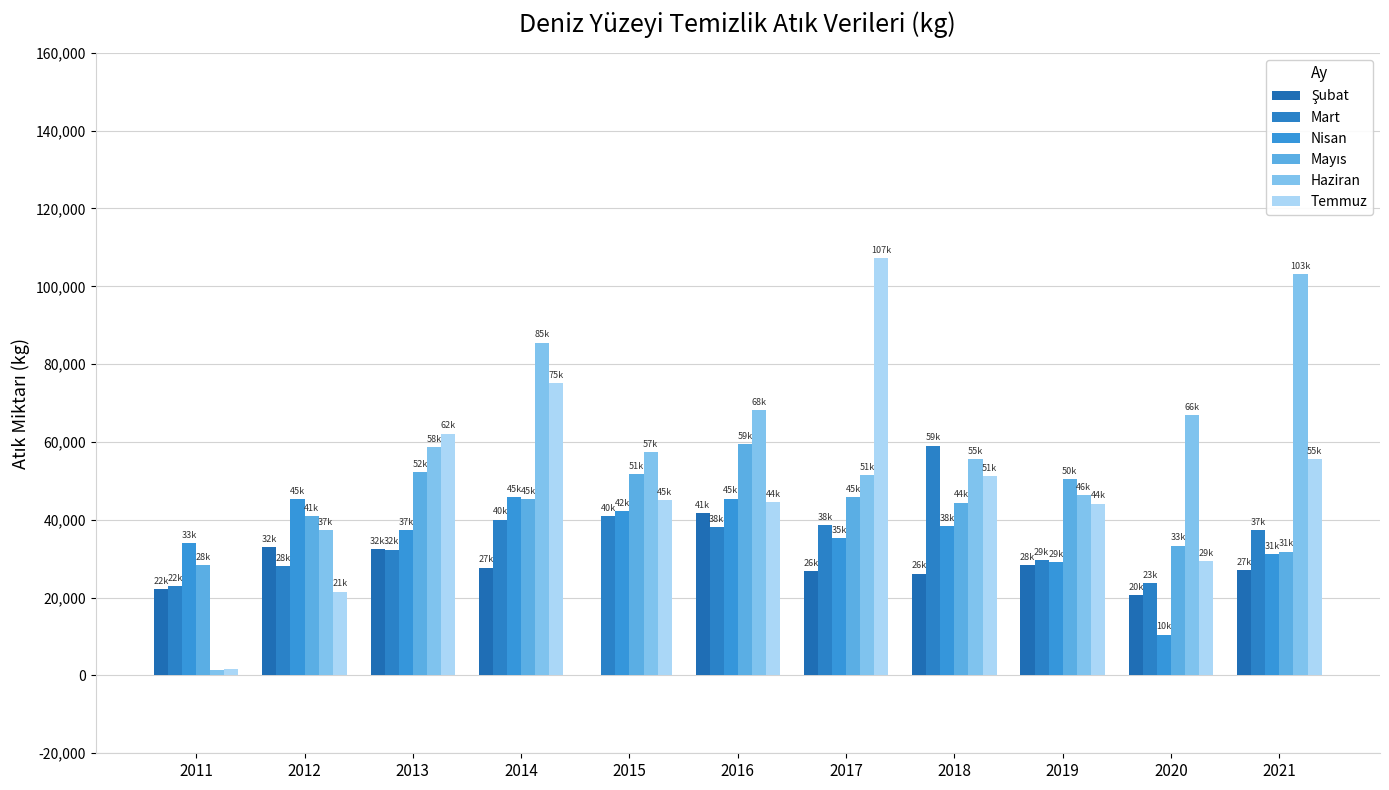

How many groups of bars are there?

11